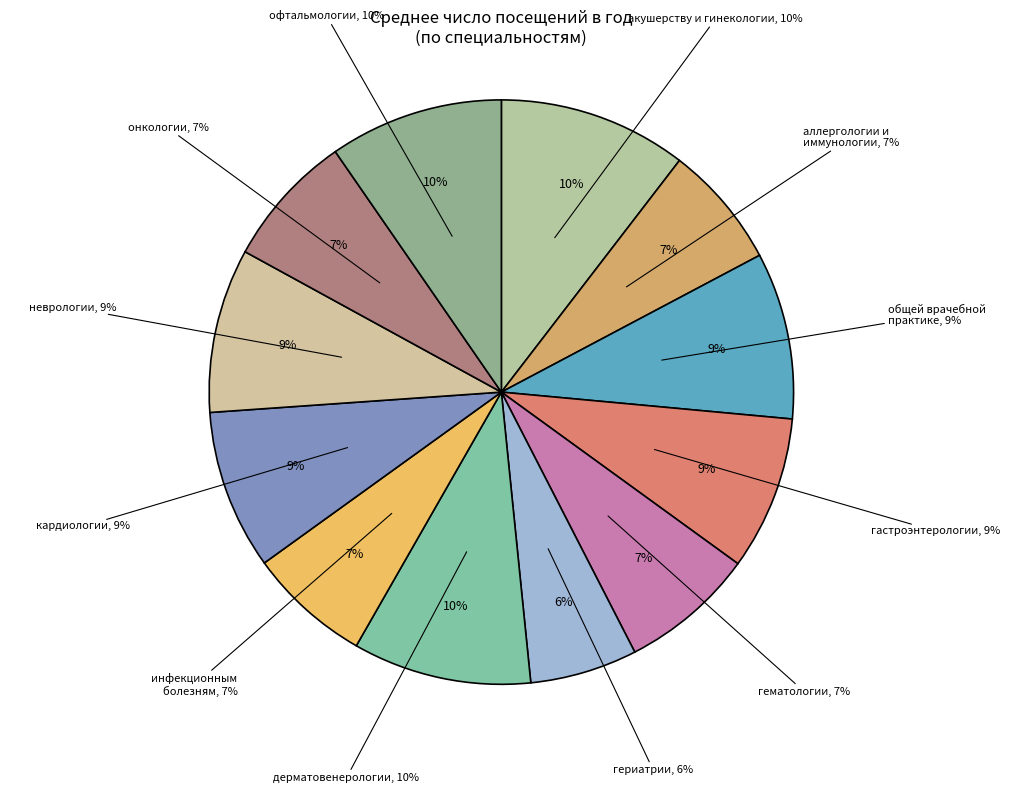

What is the change in value from акушерству и гинекологии to офтальмологии?

-412